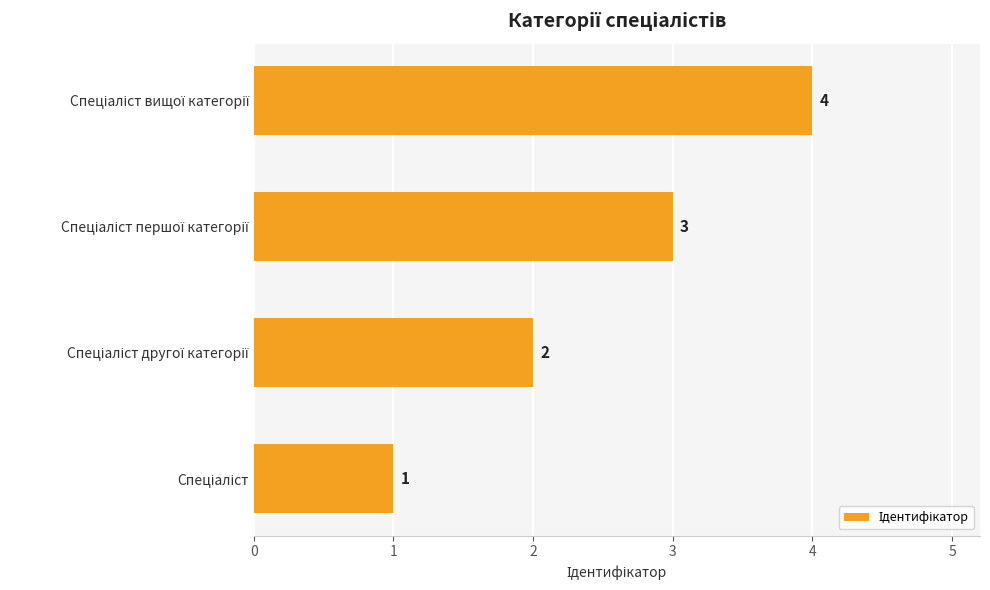

What is the sum of all values?

10